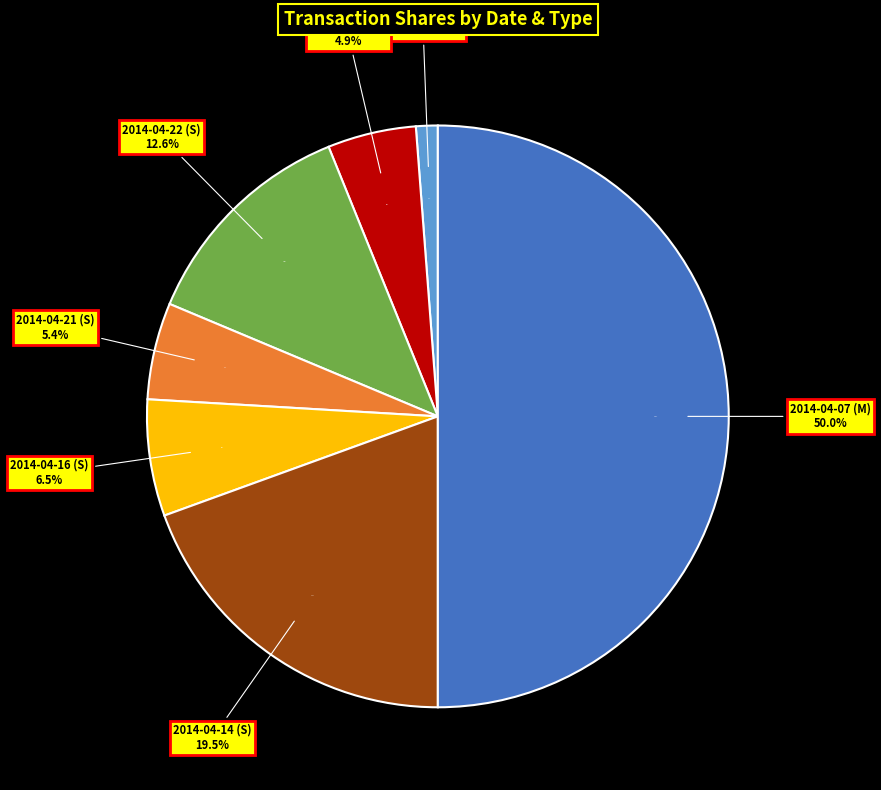

Is there a majority slice in this chart?

No